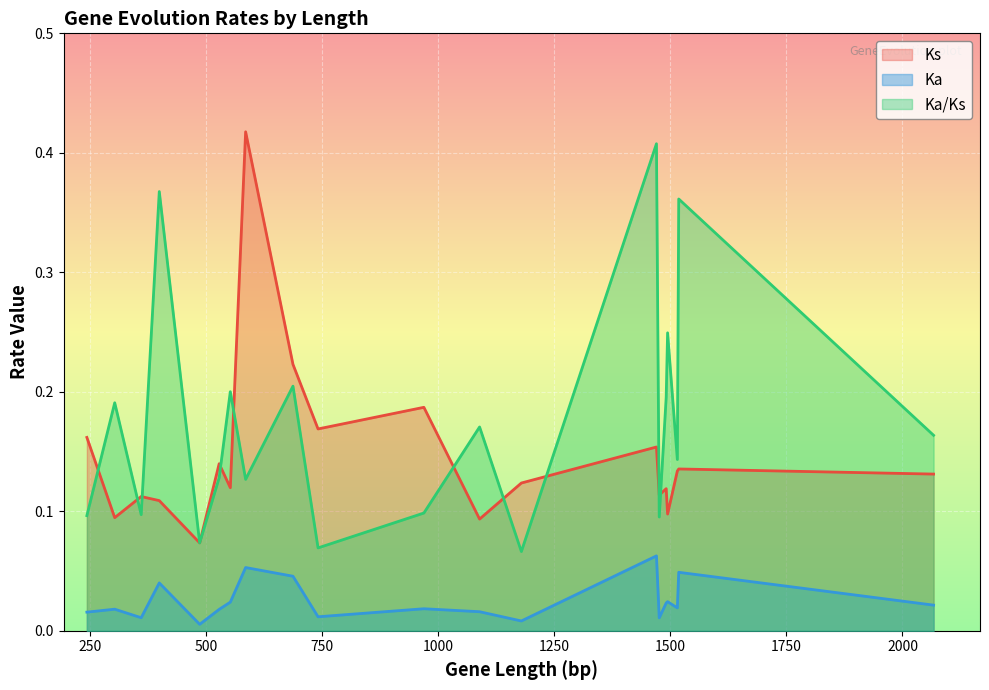

What is the difference between the second highest and minimum values in the Ka/Ks series?

0.3